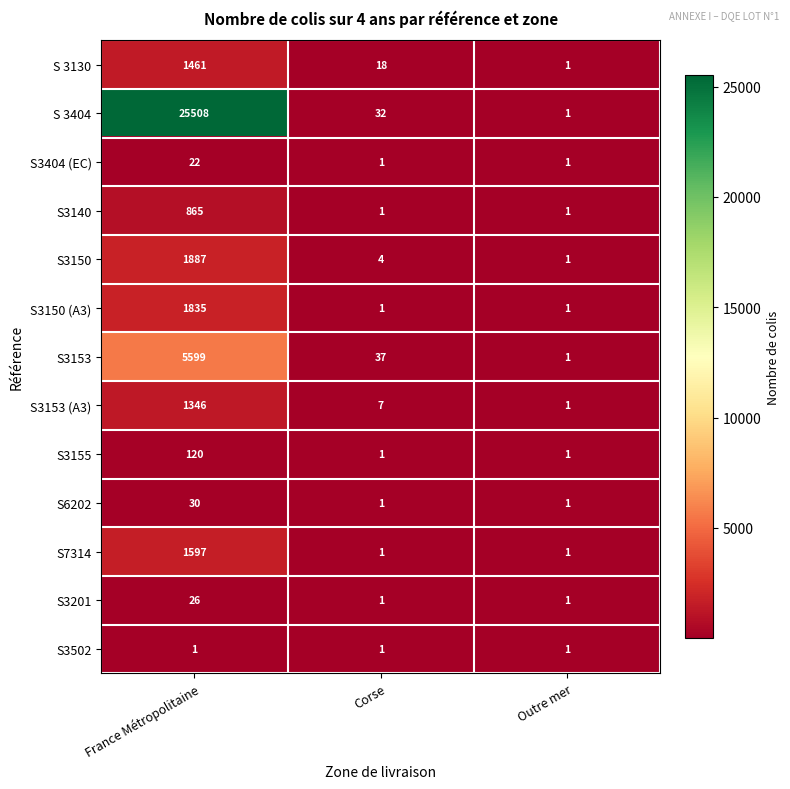

Count the S3150 (A3) values in the range 1 to 1835.

3